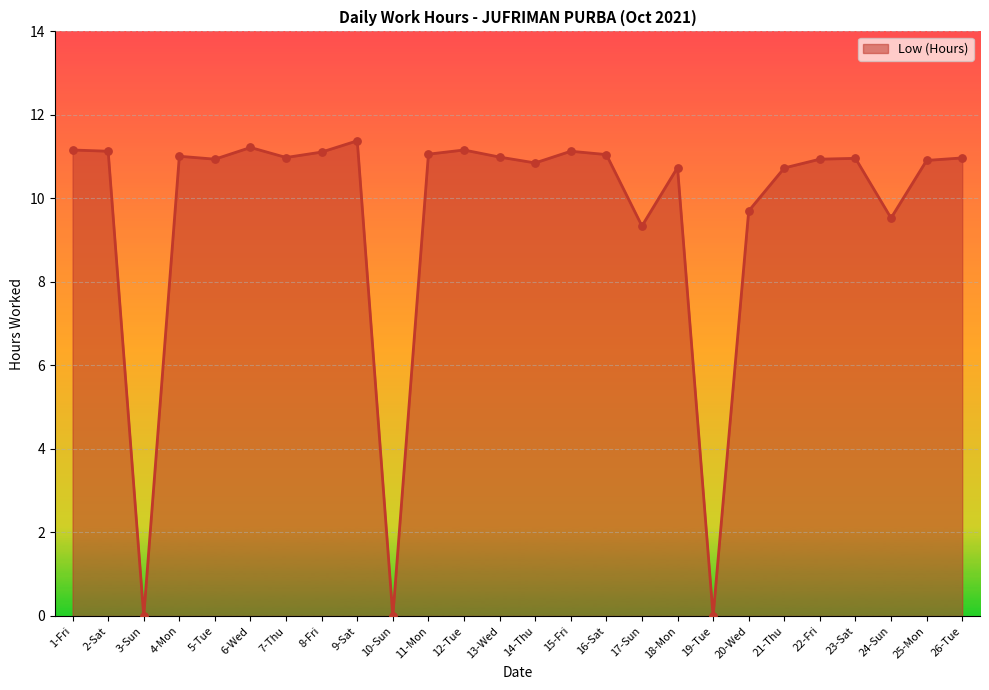

What is the change in value from 4-Mon to 18-Mon?

-0.3